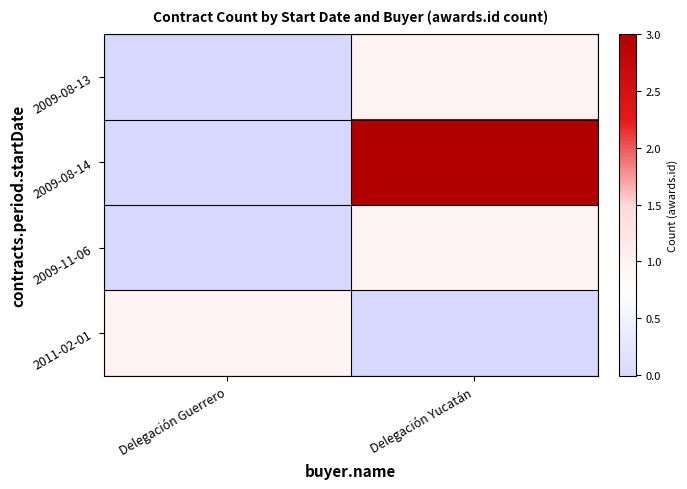

Which series has the largest total across all categories?

2009-08-14